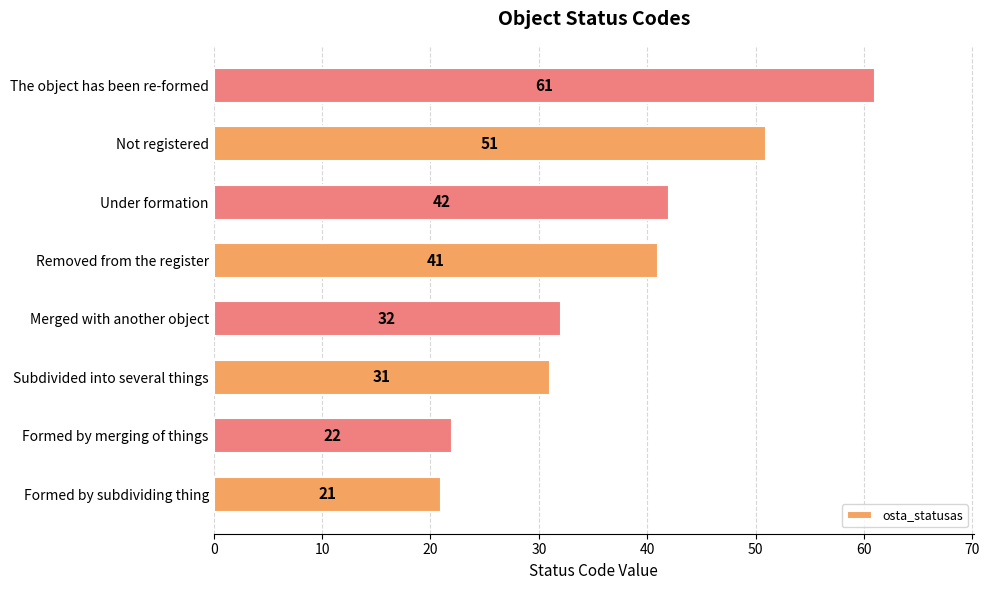

At which category does the chart reach its peak across all series?

The object has been re-formed